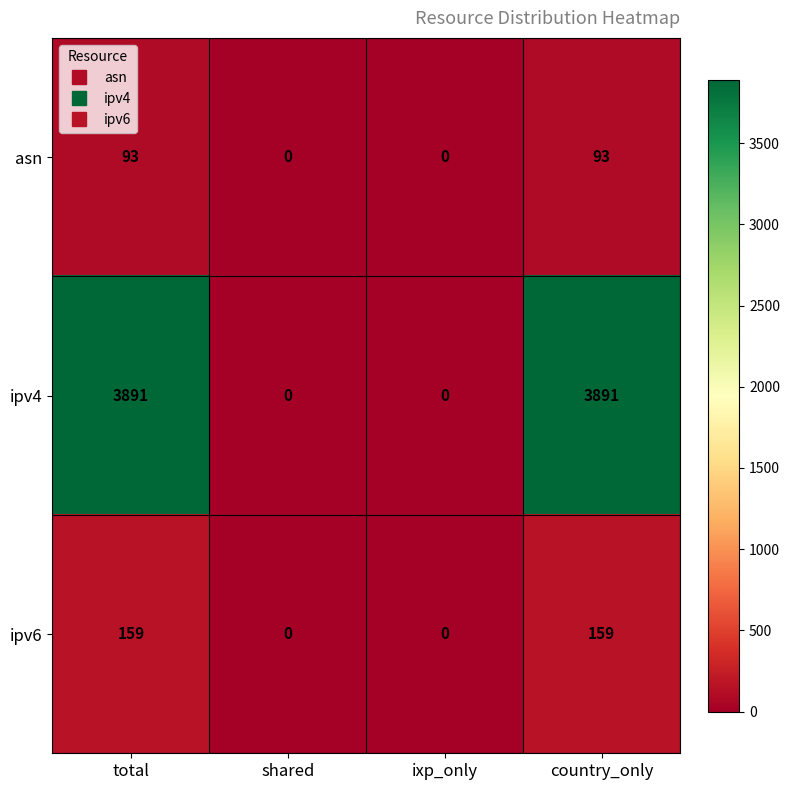

Reading left to right, list all the values displayed in this chart.

asn: total=93	shared=0	ixp_only=0	country_only=93
ipv4: total=3891	shared=0	ixp_only=0	country_only=3891
ipv6: total=159	shared=0	ixp_only=0	country_only=159